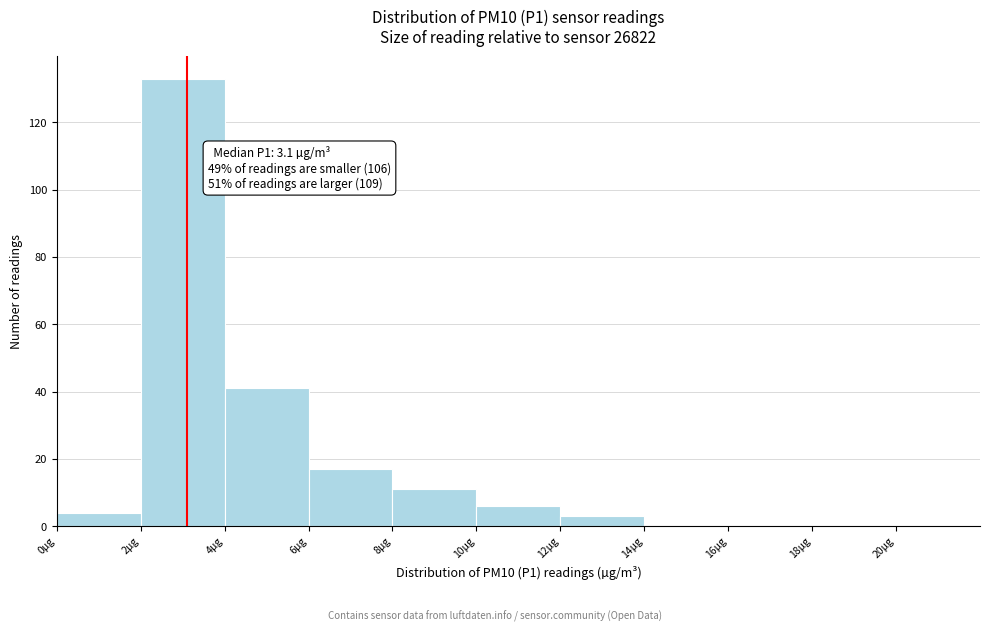

Which range on the x-axis has the tallest bar?

2 to 4